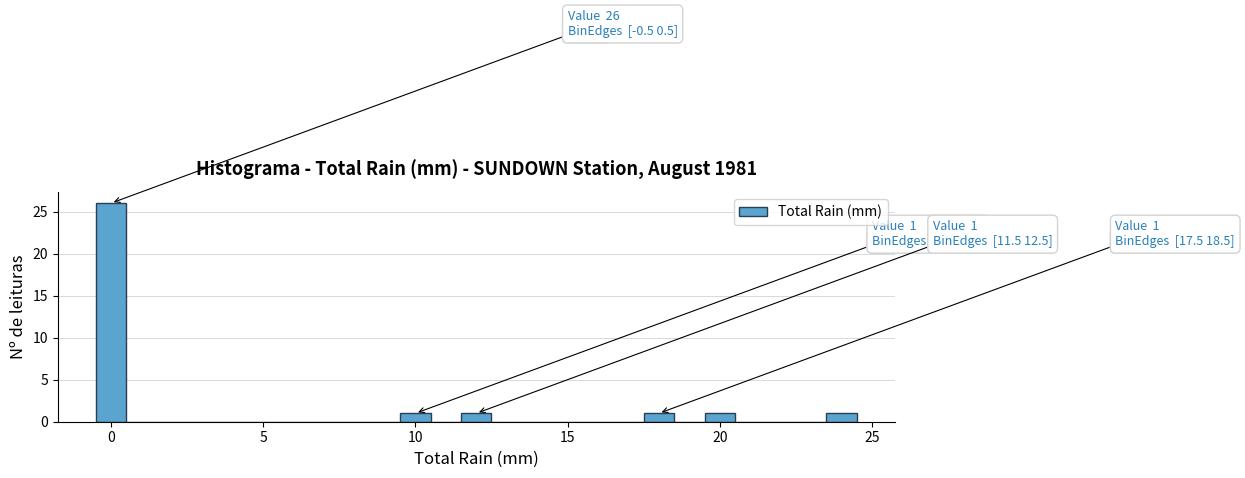

Read against the x-axis, roughly where is the centre of the tallest bar?

0.0